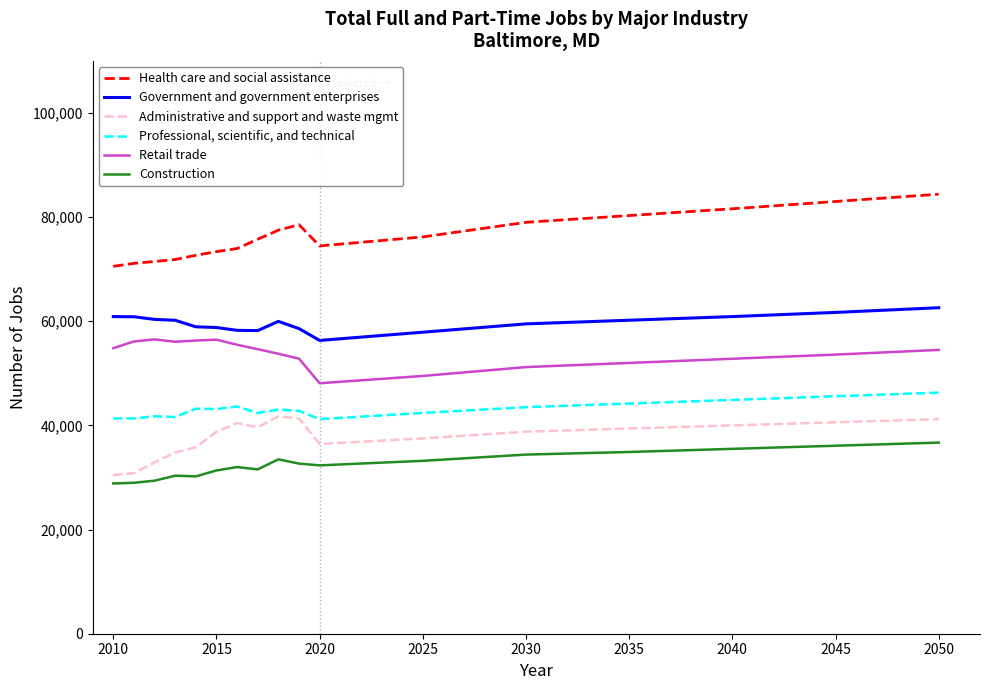

List the series in order of their peak value, highest first.

Health care and social assistance, Government and government enterprises, Retail trade, Professional, scientific, and technical, Administrative and support and waste mgmt, Construction